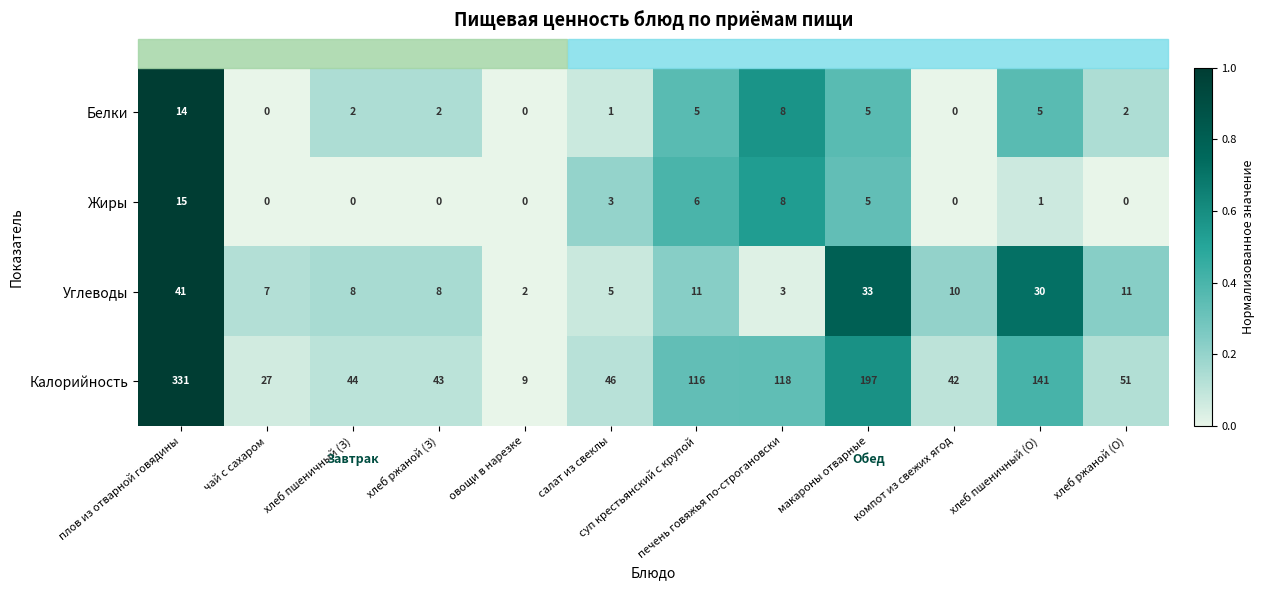

What is the total value across all series at хлеб ржаной (З)?

53